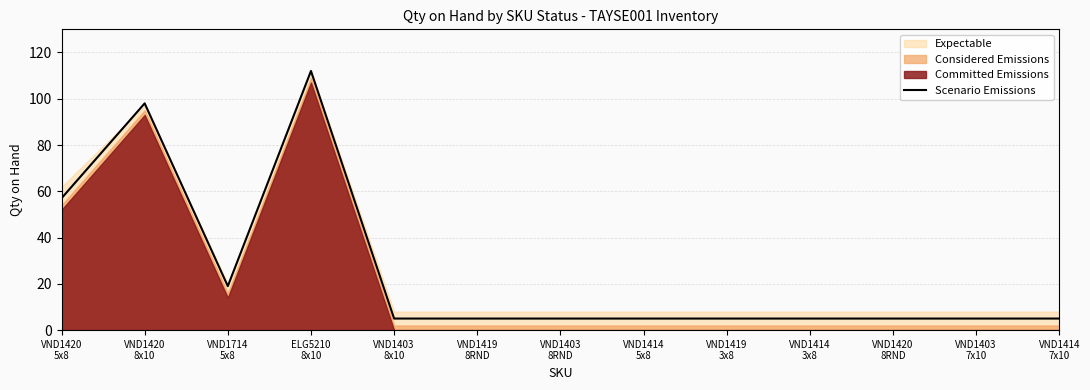

True or false: there are more than 1 points higher than both neighbors.

True